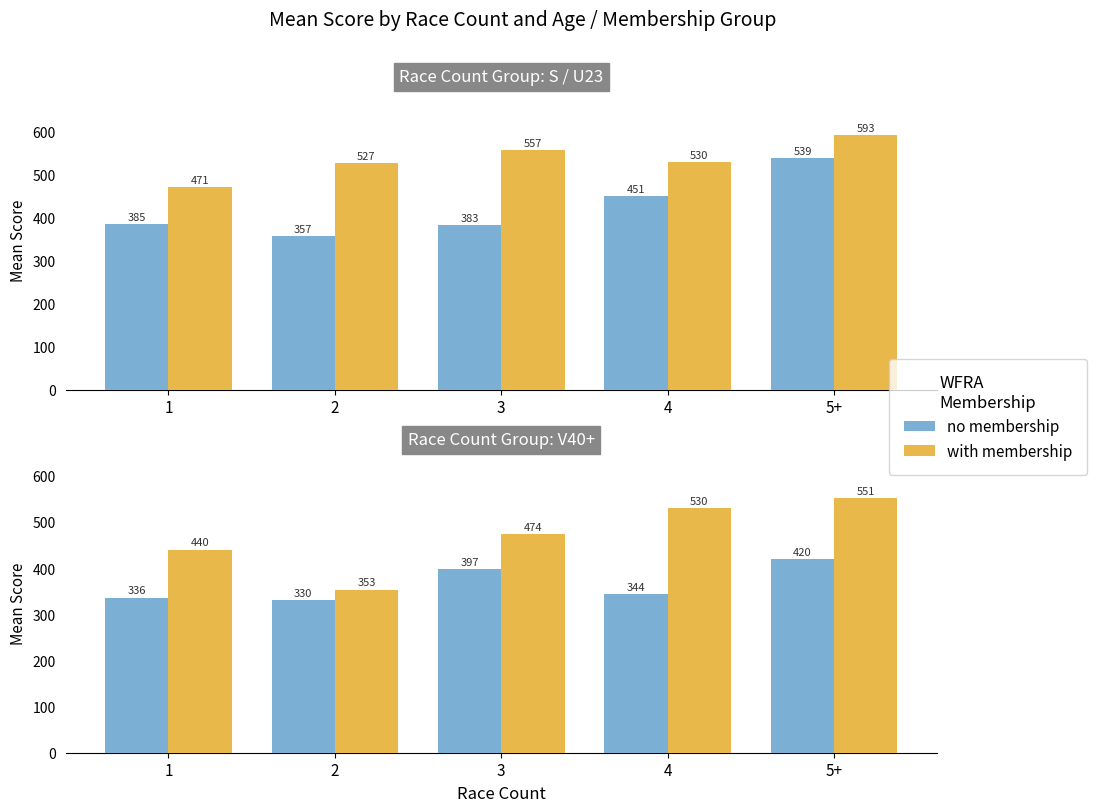

Is the value of no membership at 5+ greater than the value of with membership at 4?

No